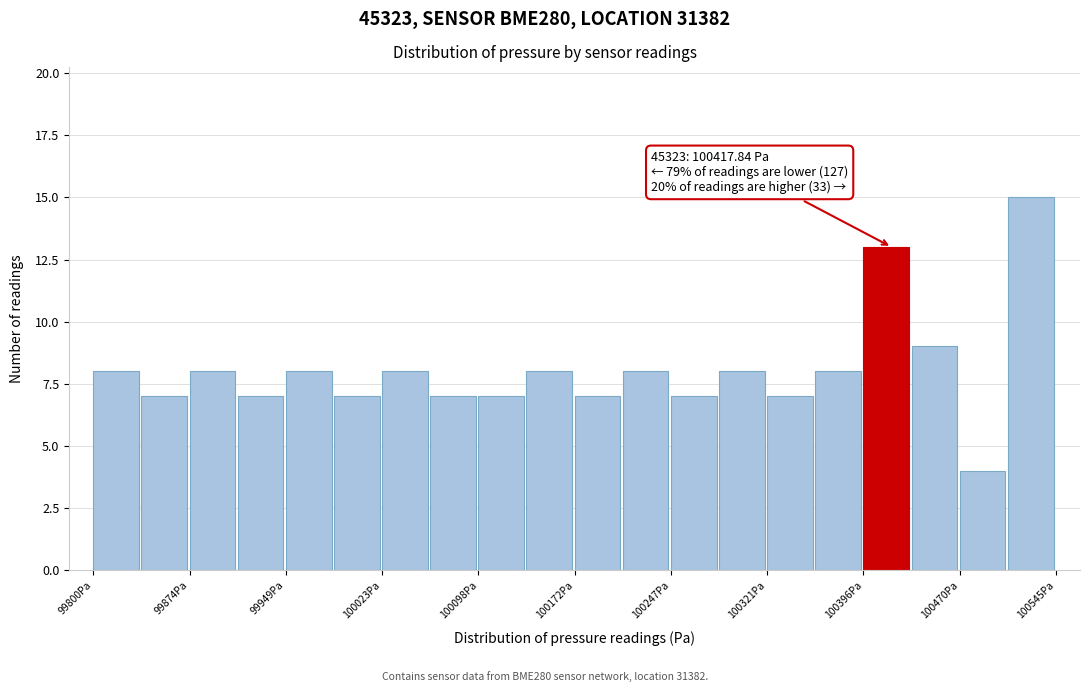

Read against the x-axis, roughly where is the centre of the tallest bar?

100530